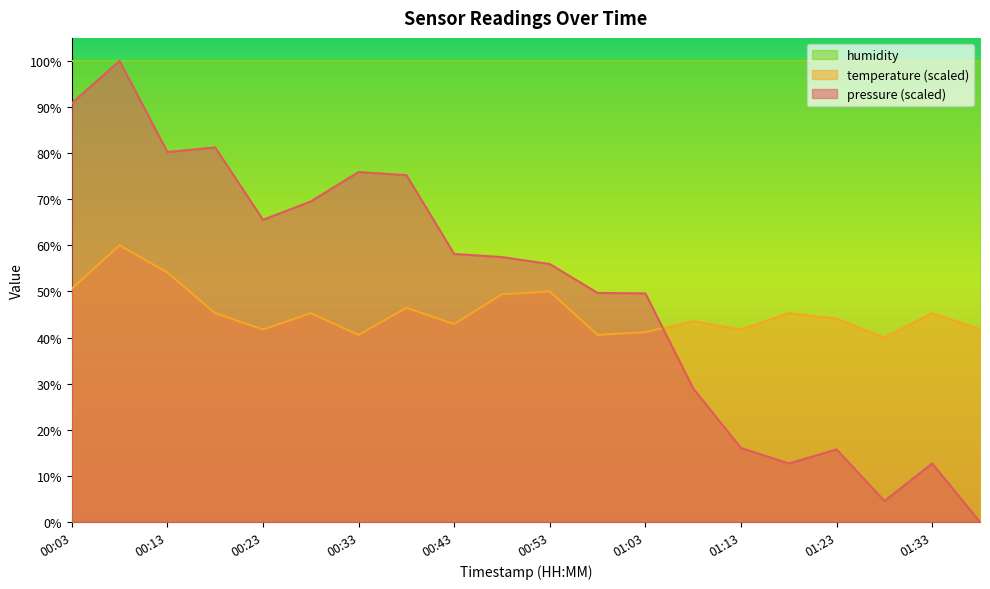

What is the difference between the highest and lowest values at 00:58?

9.1